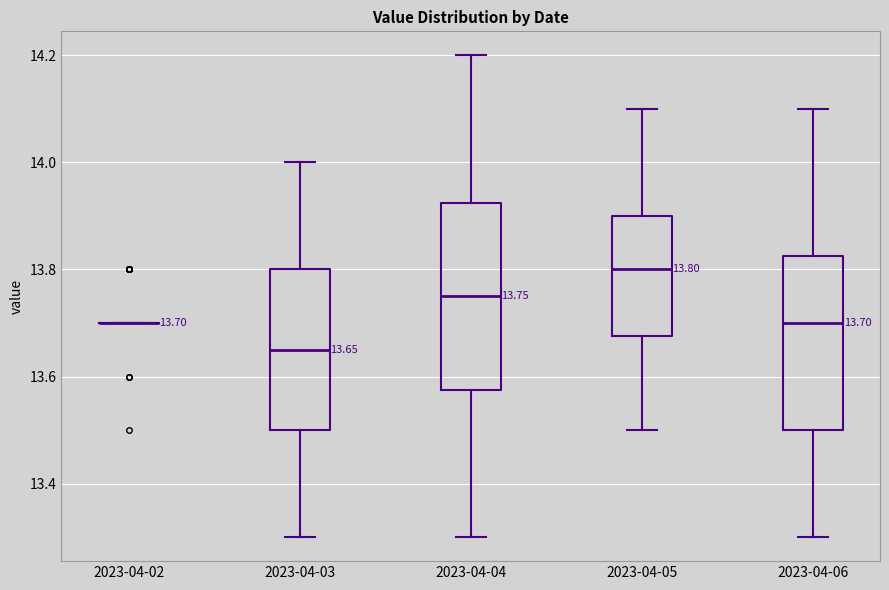

Comparing the boxes themselves (not the whiskers), which one is the tallest?

2023-04-04